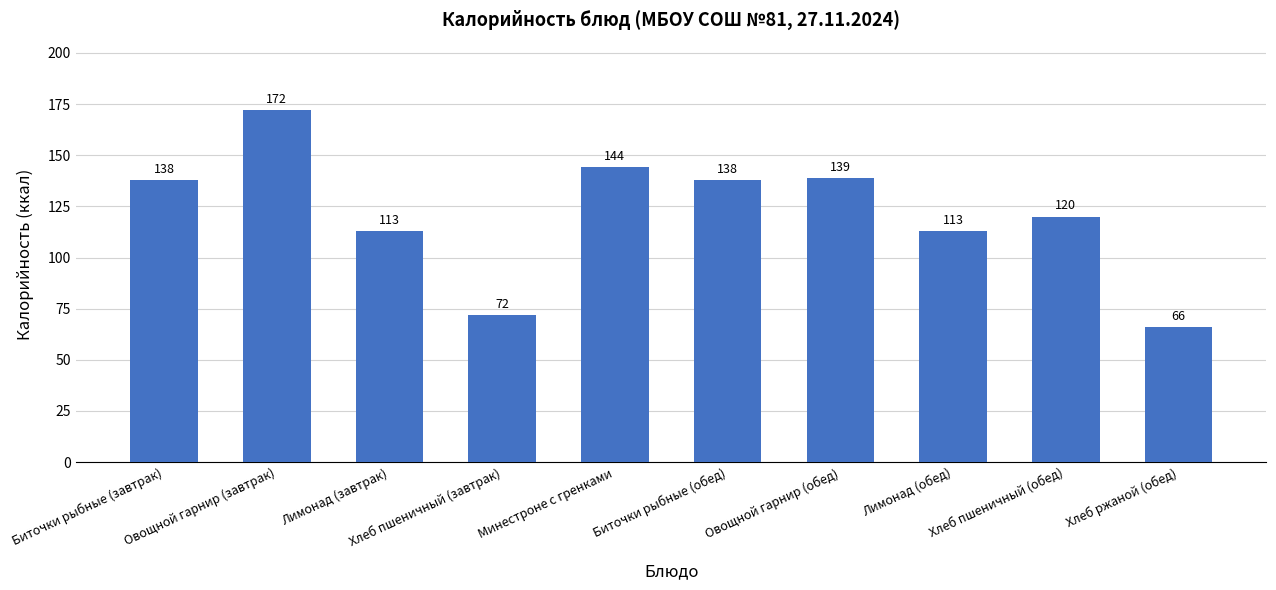

What value does the data have at Биточки рыбные (завтрак), to the nearest 50?

150